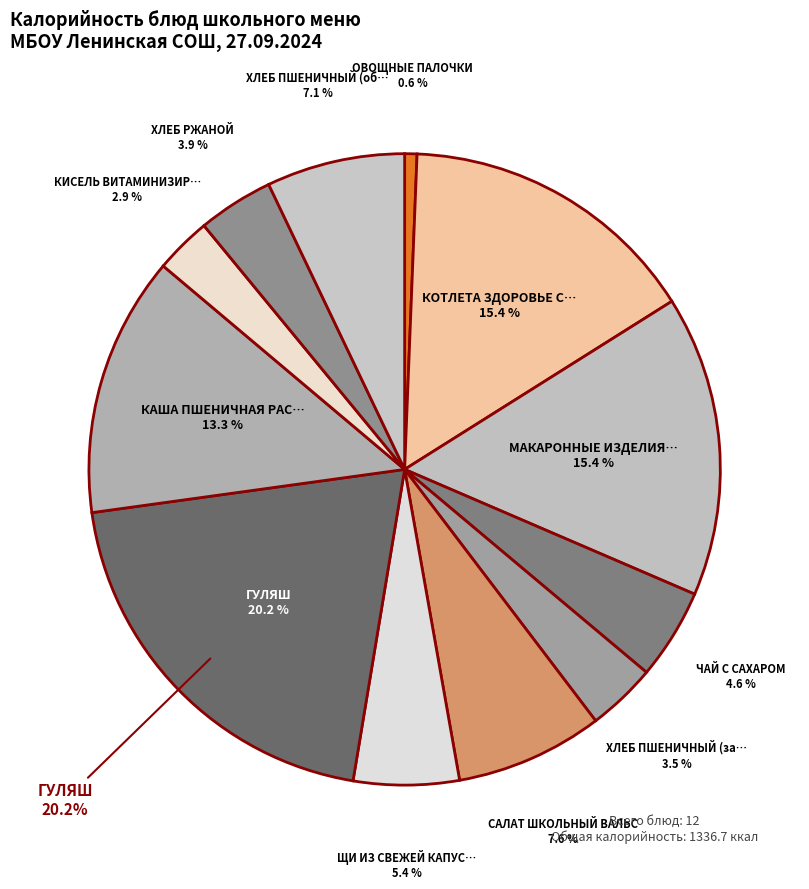

Count the number of slices in the pie.

12